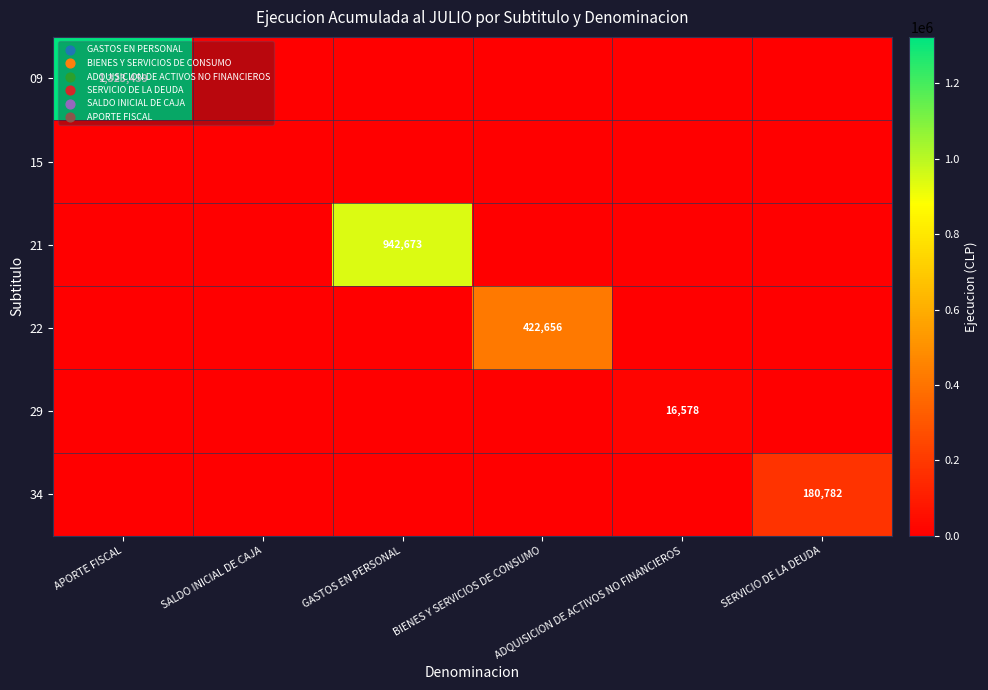

How many data points in 09 are above 0?

1